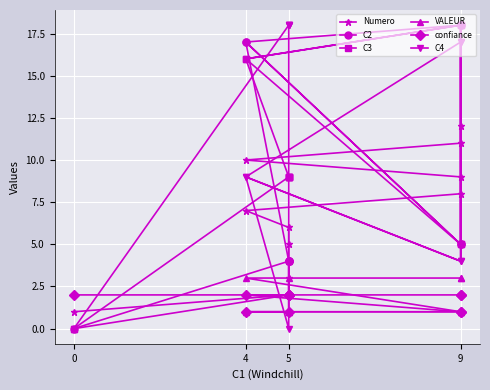

What are all the series names shown in the legend?

Numero, C2, C3, VALEUR, confiance, C4